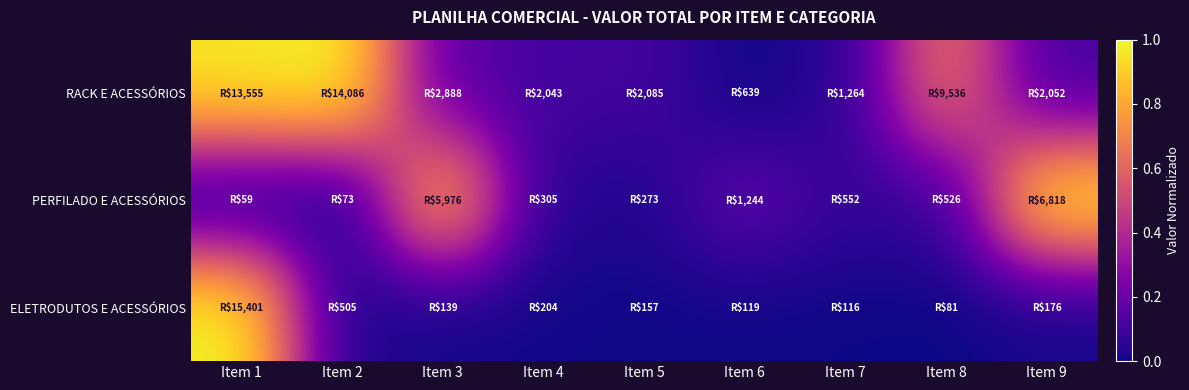

Rank the series at Item 4 from lowest to highest value.

ELETRODUTOS E ACESSÓRIOS, PERFILADO E ACESSÓRIOS, RACK E ACESSÓRIOS